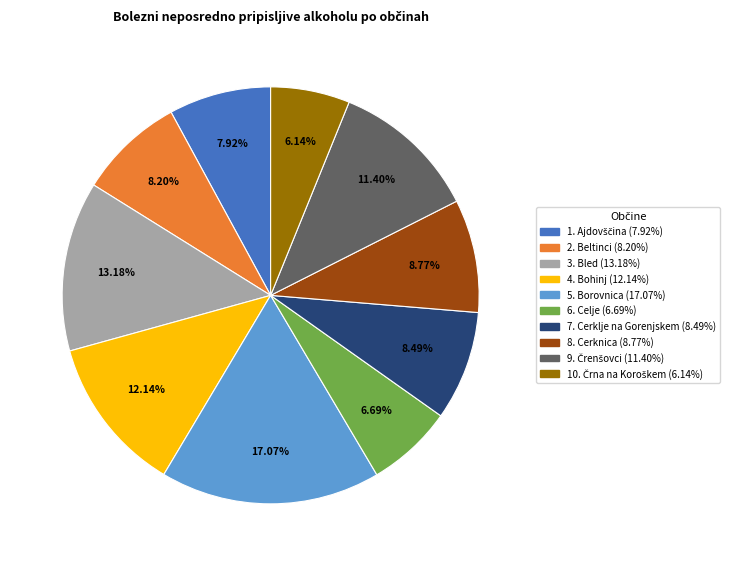

Is there a majority slice in this chart?

No